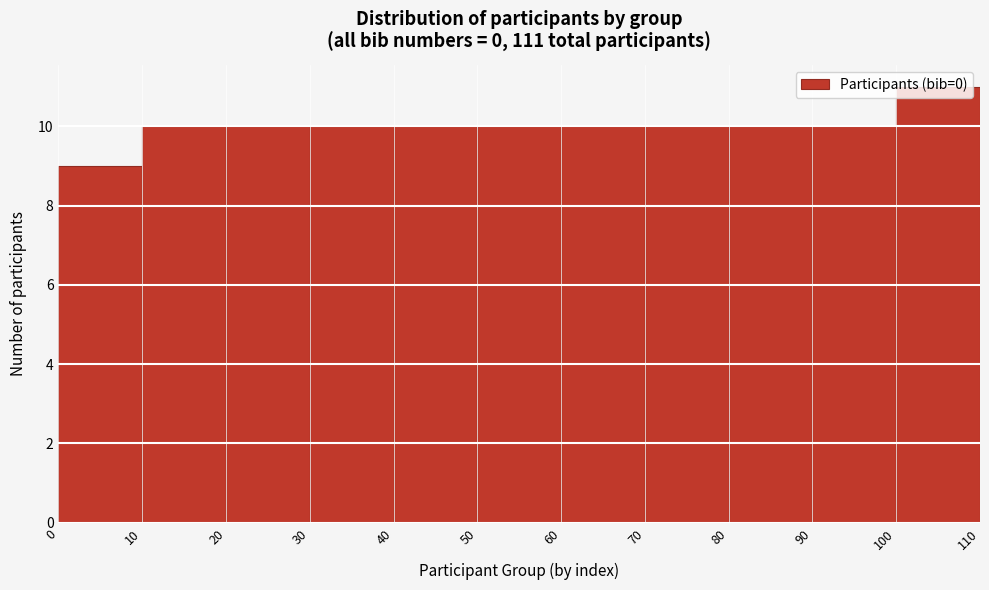

How tall is the bar that spans 10 to 20 on the x-axis? The values are not printed on the chart, so give them approximately, as read against the axis.

10